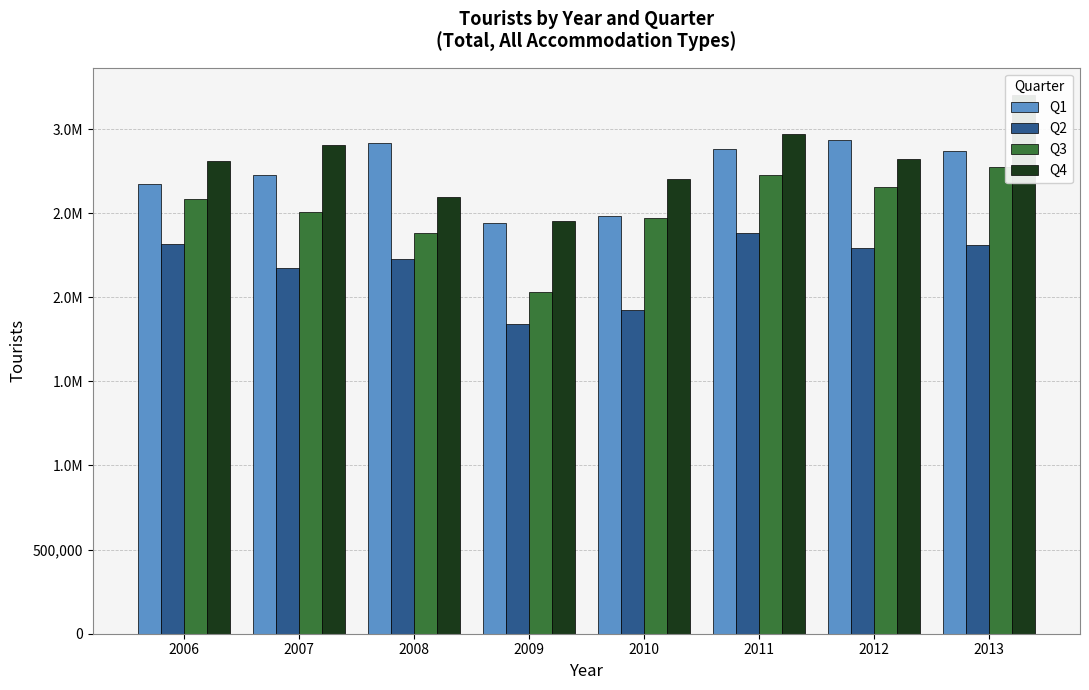

What is the value of the Q4 bar at the 8th from the left?

3205050